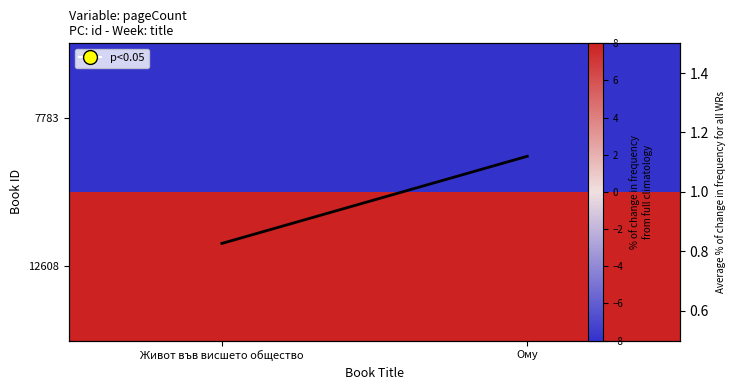

The value of avg freq at Ому is 0.4. True or false?

False